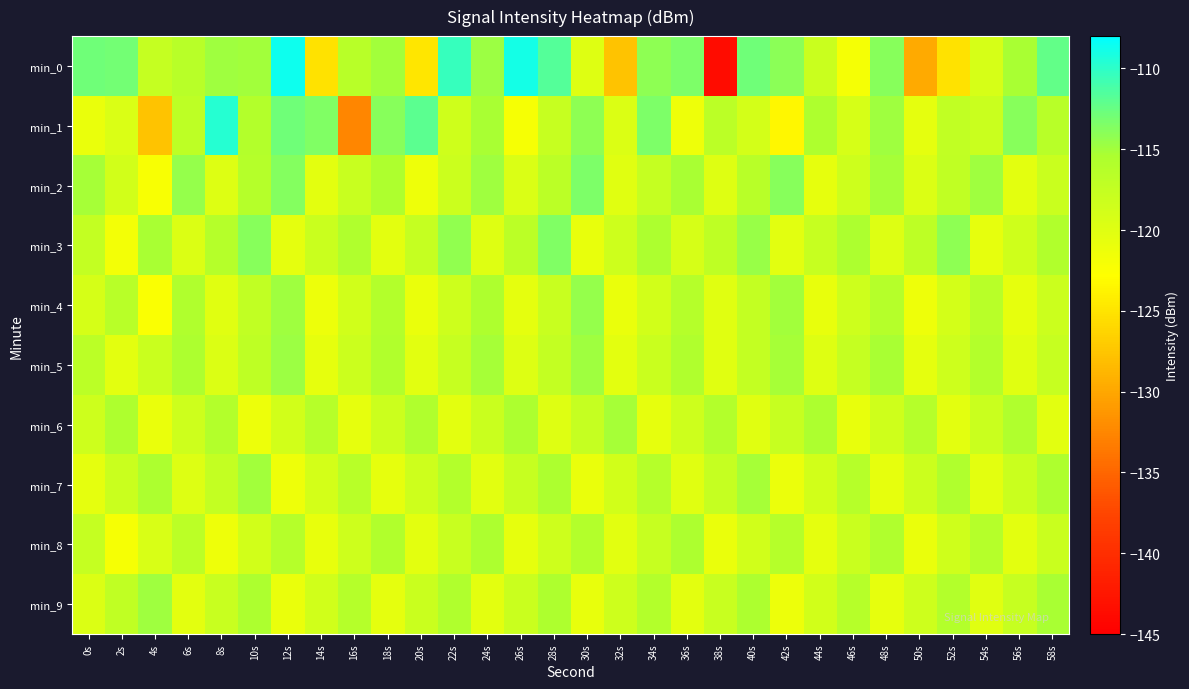

What is the greatest value displayed?

-108.6